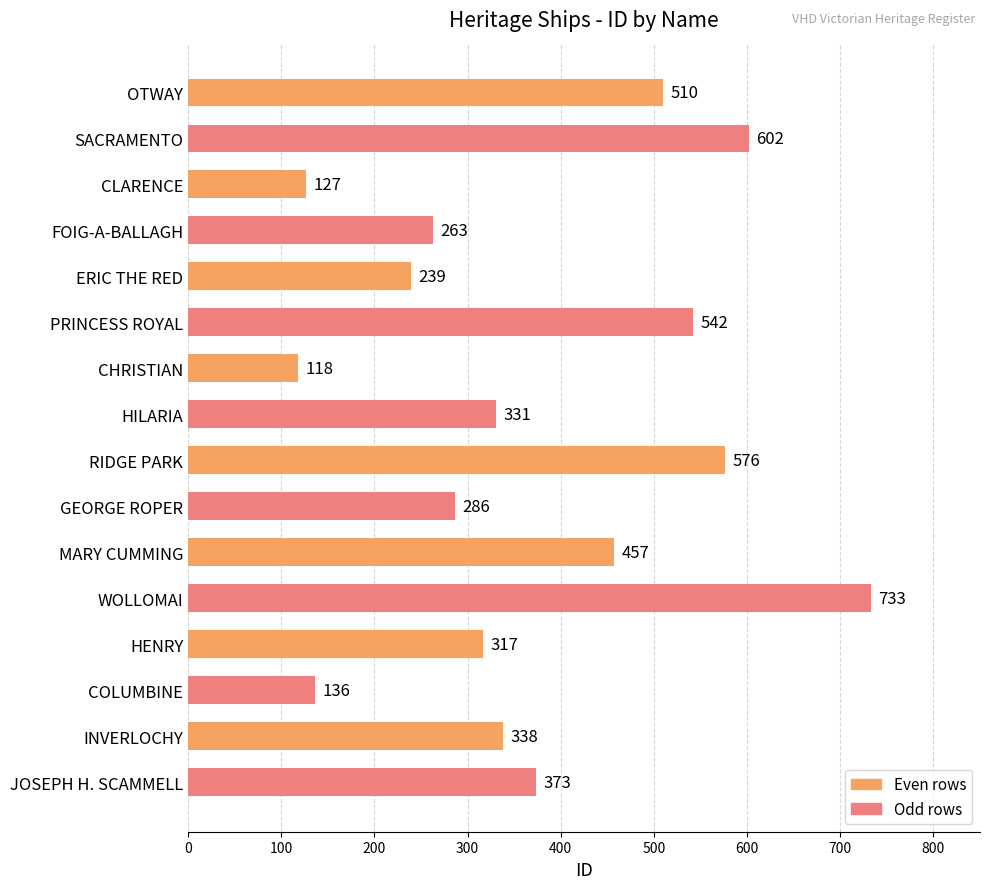

What is the sum of all values?

5948